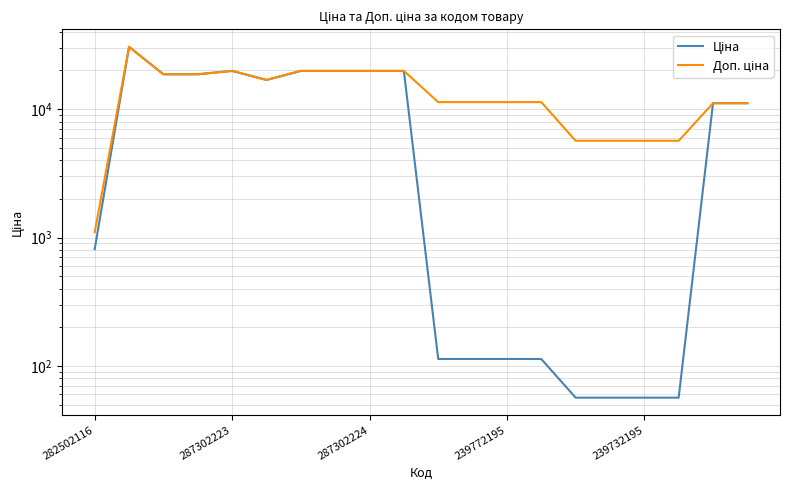

What is the greatest value displayed?

30512.3